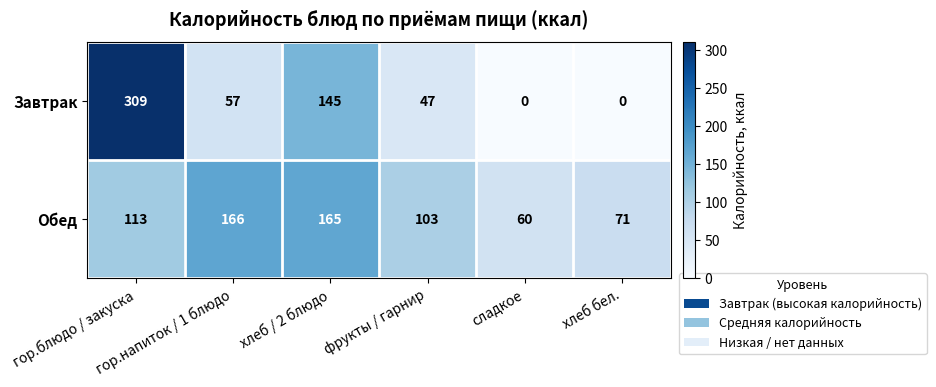

Which series has the largest total across all categories?

Обед